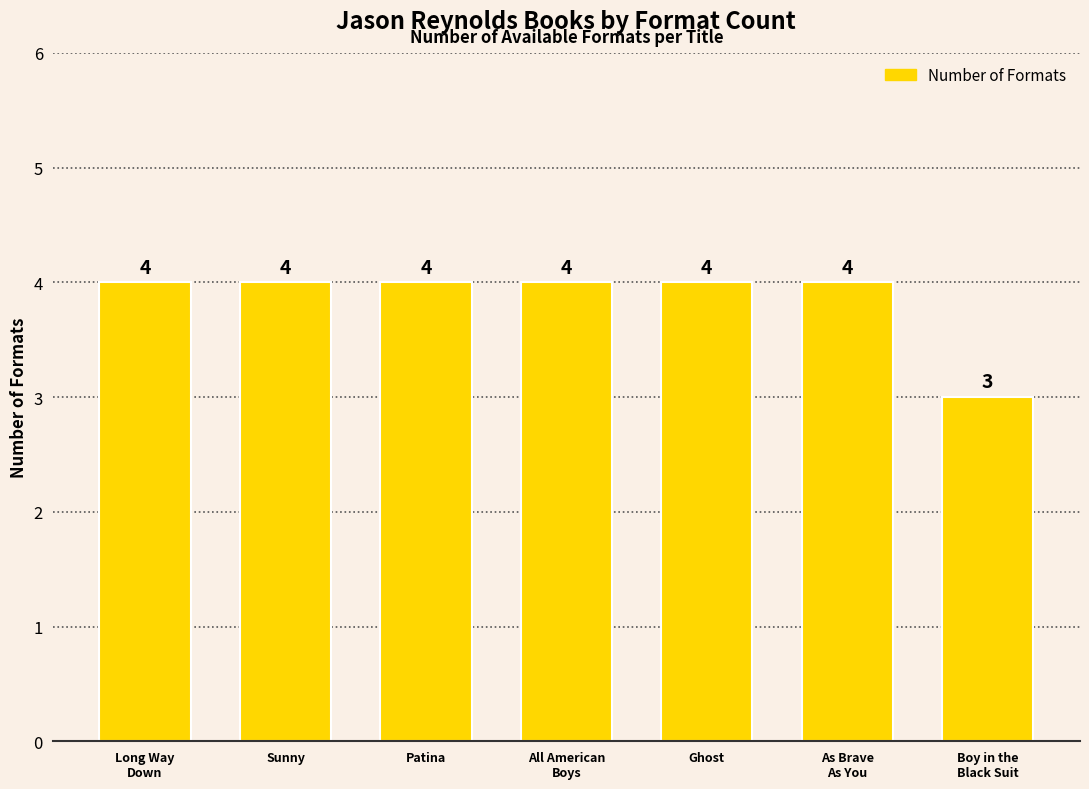

Reading left to right, what are all the values shown in this chart?

Long Way
Down=4	Sunny=4	Patina=4	All American
Boys=4	Ghost=4	As Brave
As You=4	Boy in the
Black Suit=3